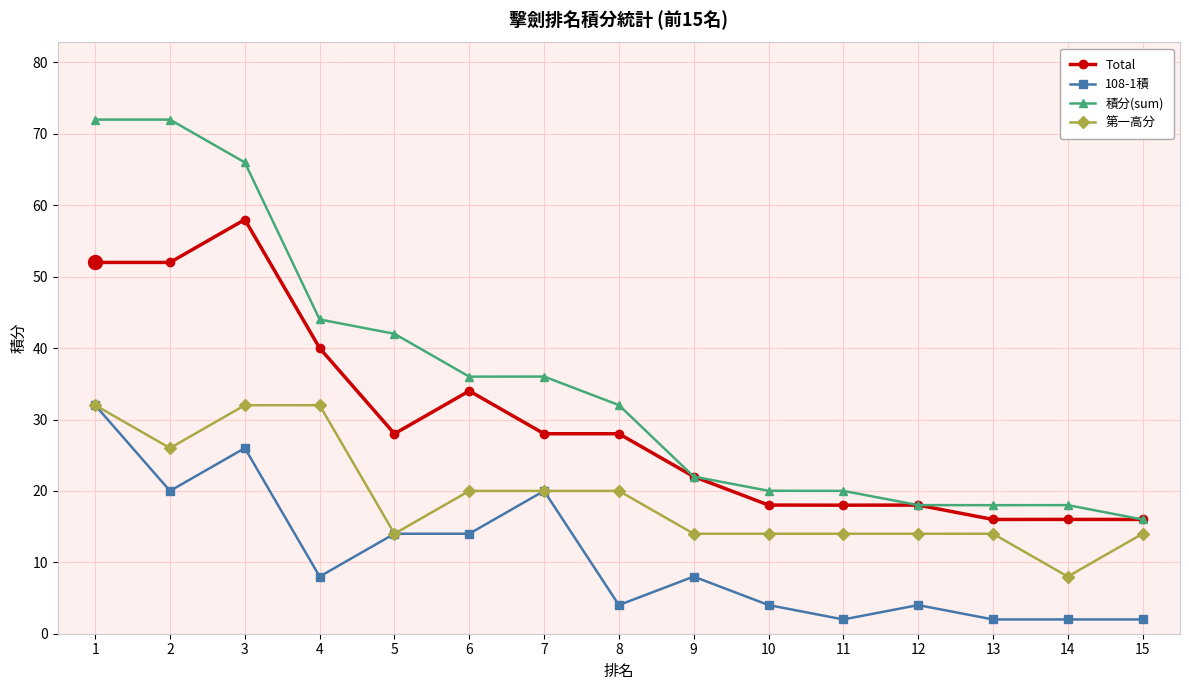

Between 7 and 11, which series saw the biggest shift?

108-1積